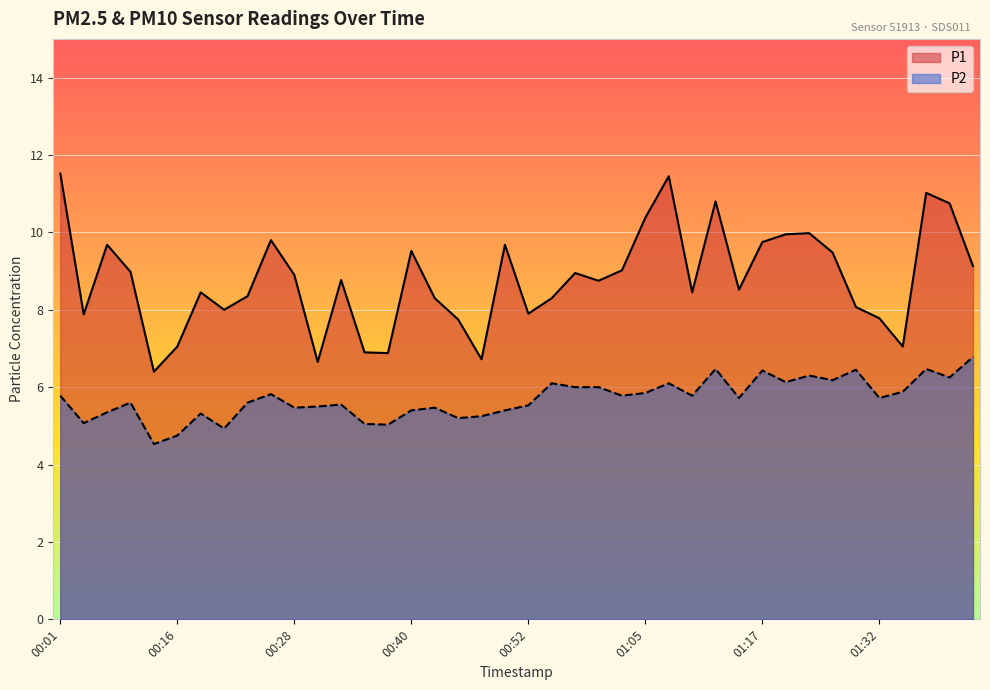

Where does the P1 series first go above 8?

00:01